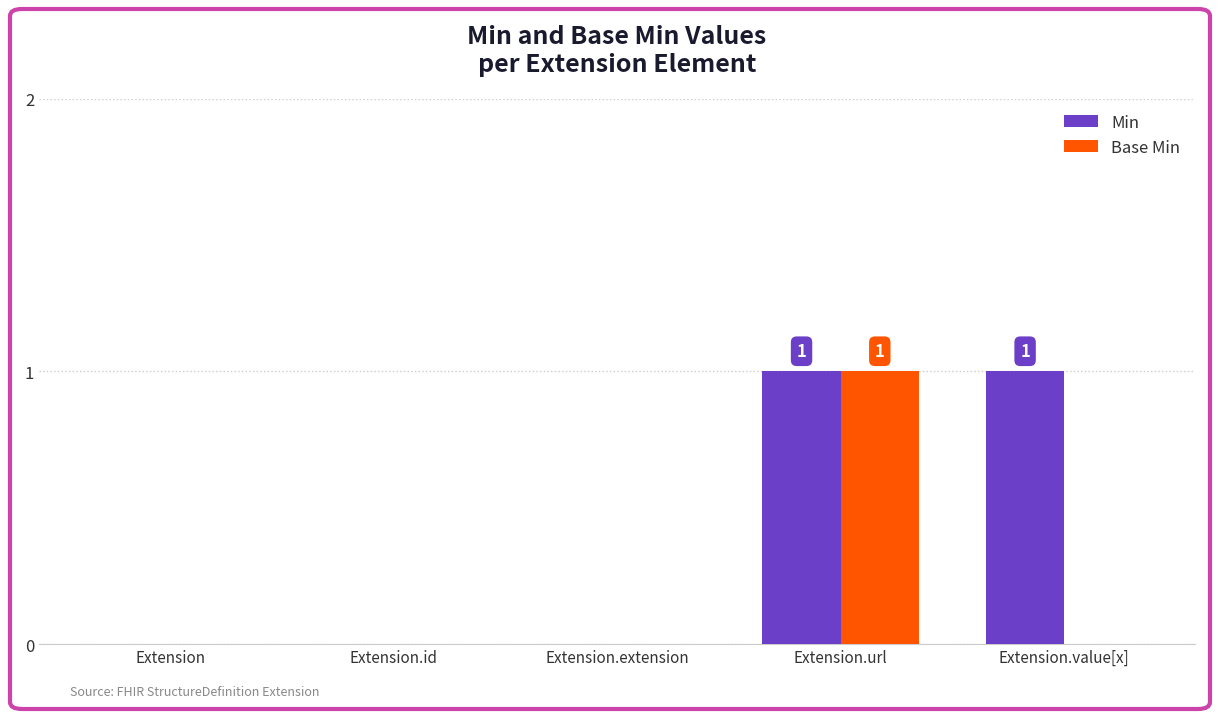

How many distinct data groups are displayed?

2